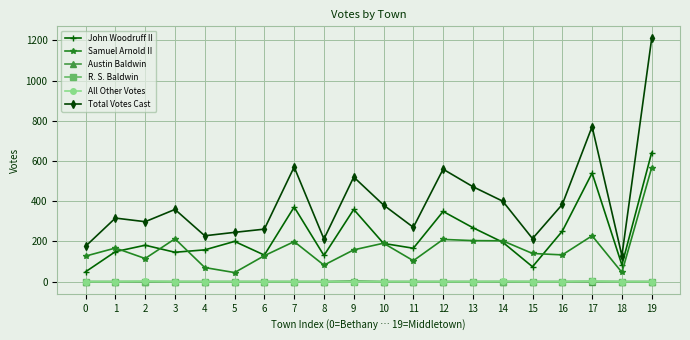

What is the difference between the maximum and minimum values in the Total Votes Cast series?

1080